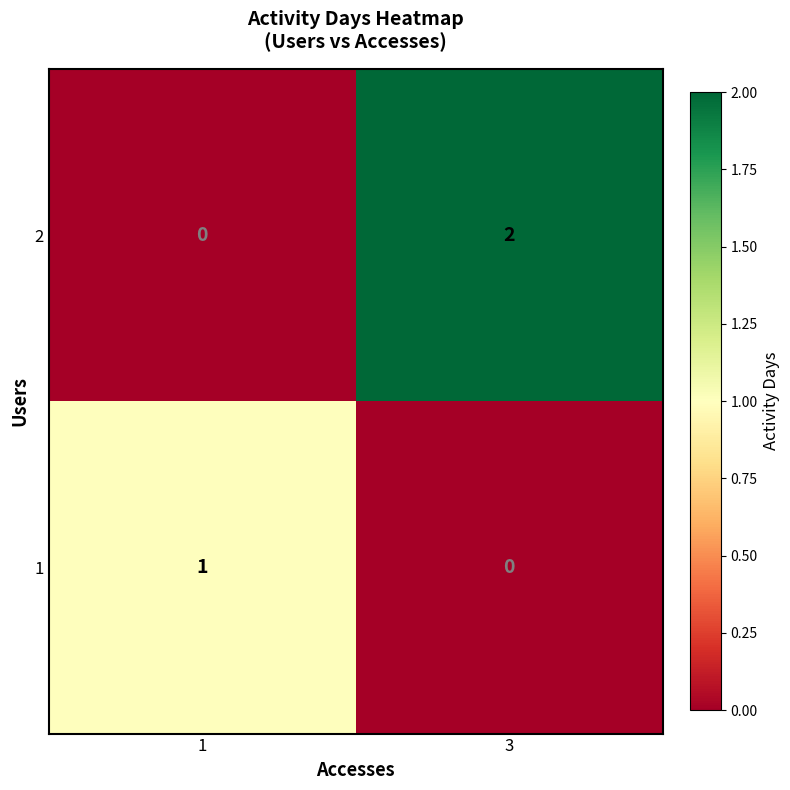

How many series are shown in this chart?

2